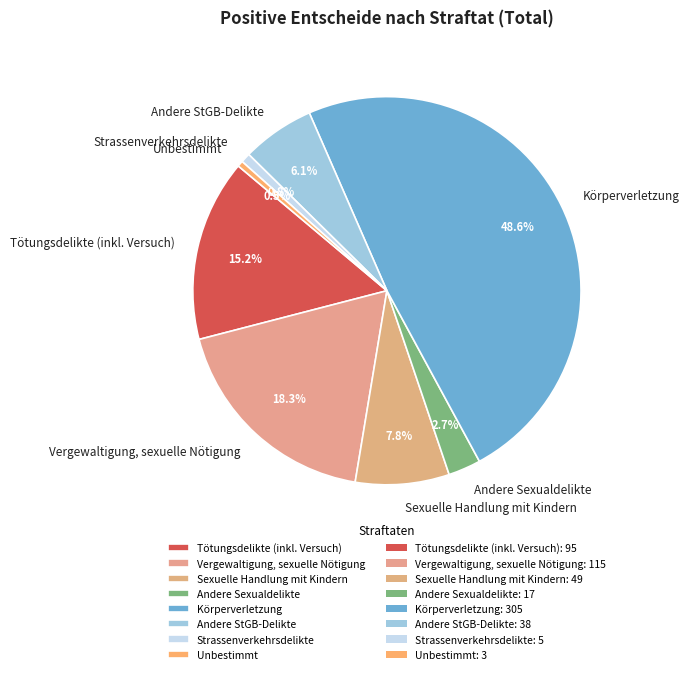

To the nearest percent, what is the combined percentage of Tötungsdelikte (inkl. Versuch) and Sexuelle Handlung mit Kindern?

23%